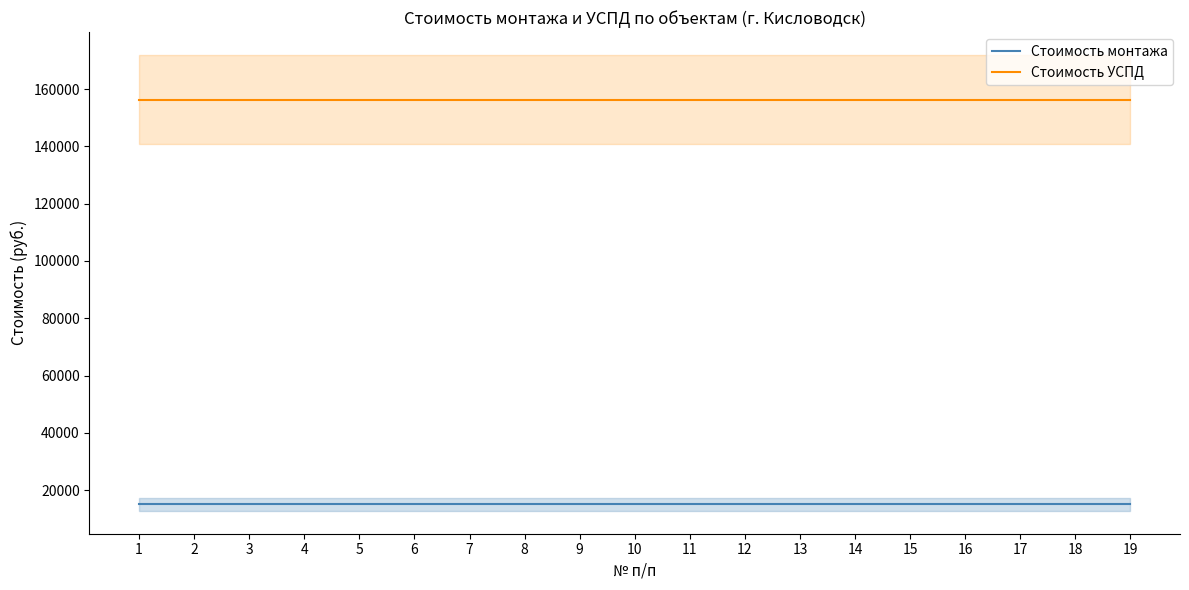

Rank the series by their average value, from highest to lowest.

Стоимость УСПД, Стоимость монтажа